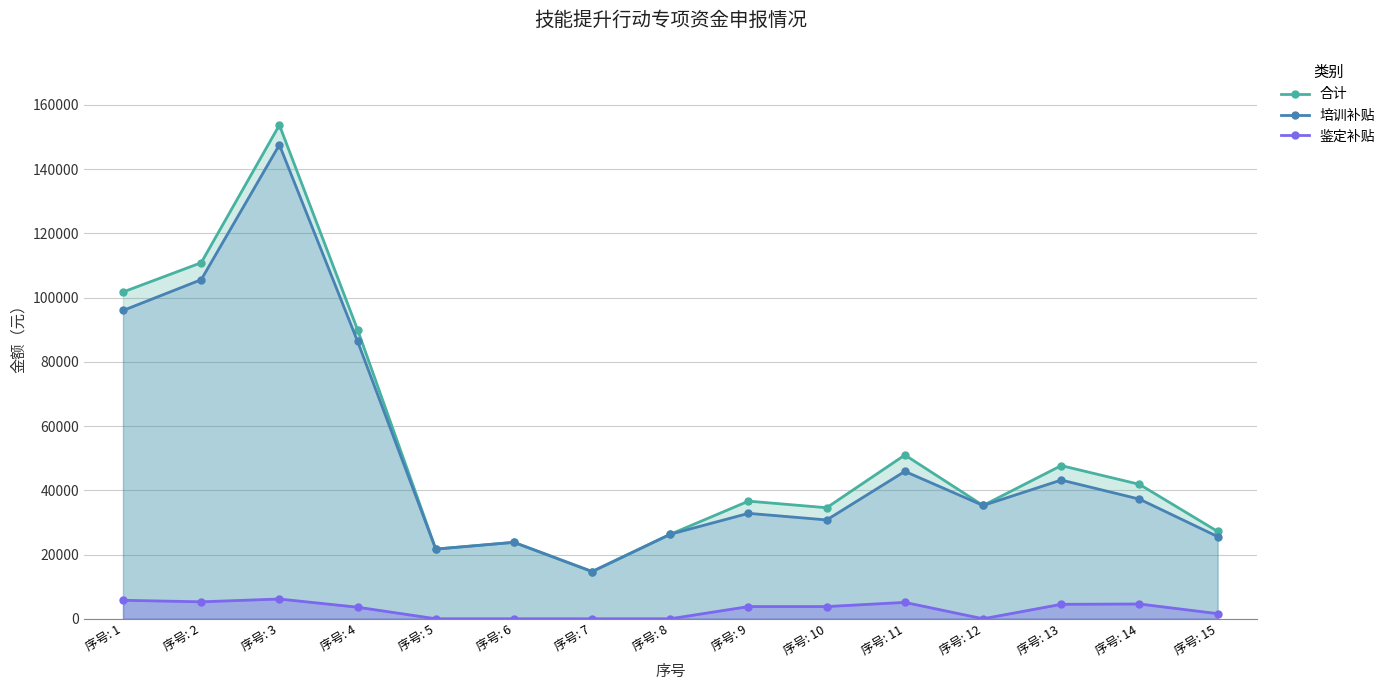

Count the number of categories in the chart.

15